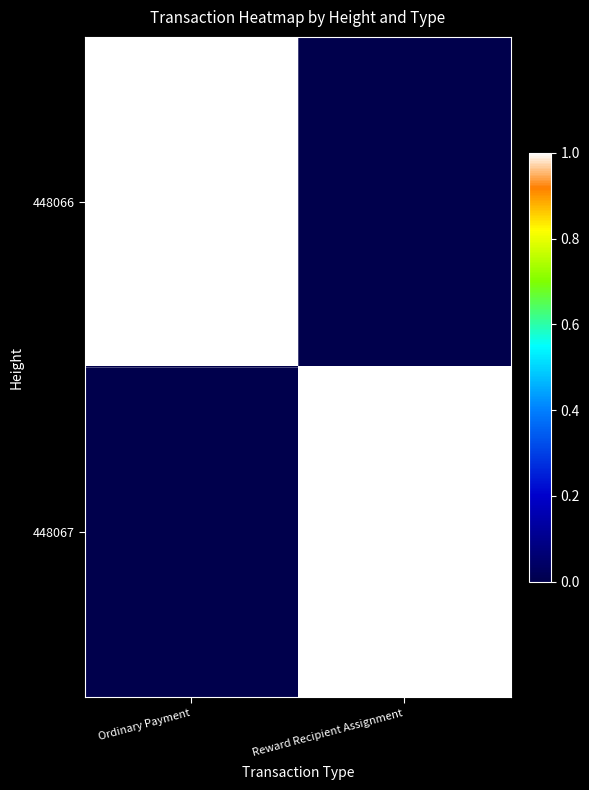

Reading right to left, list all the values displayed in this chart.

448066: Reward Recipient Assignment=0	Ordinary Payment=1
448067: Reward Recipient Assignment=1	Ordinary Payment=0